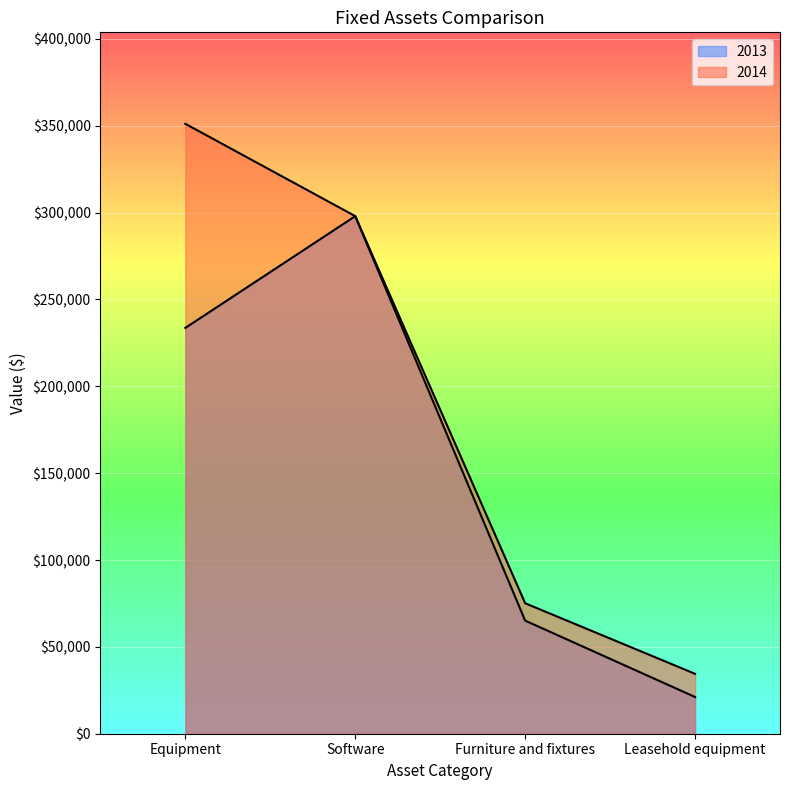

At which label does 2014 reach its minimum?

Leasehold equipment